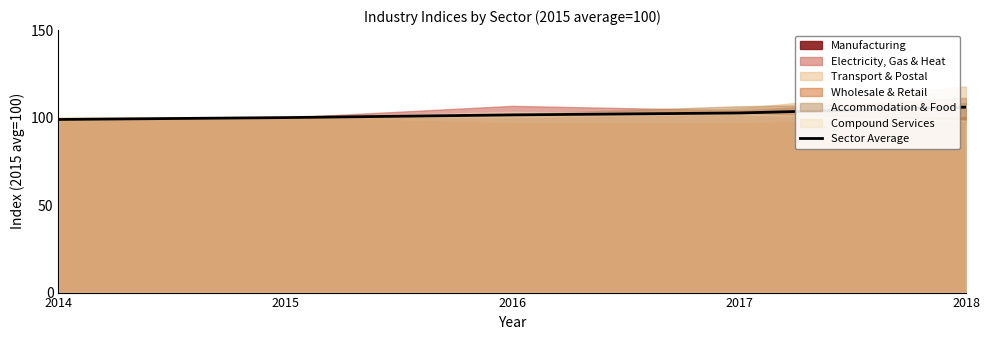

What is the sum of all values?

509.1